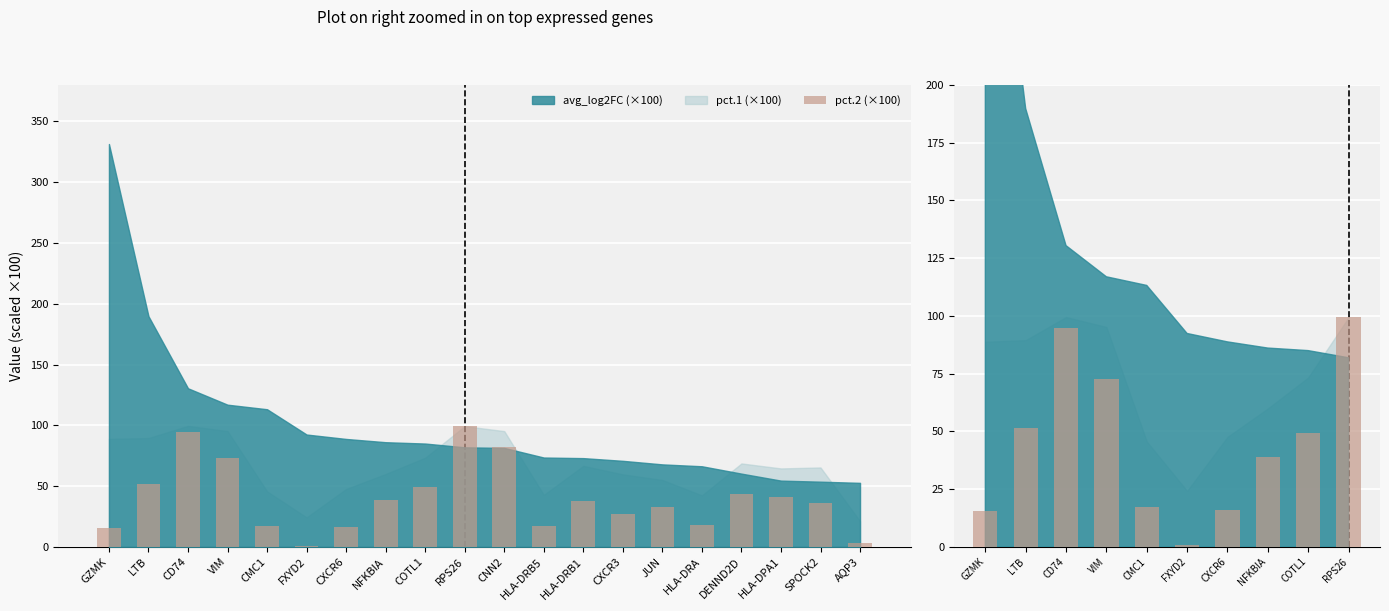

What is the sum of all values?

456.5